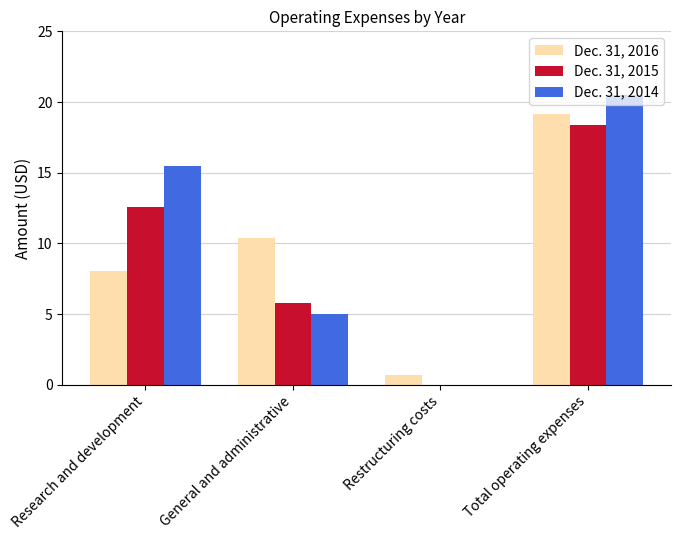

What is the average value of the Dec. 31, 2015 series?

9.2